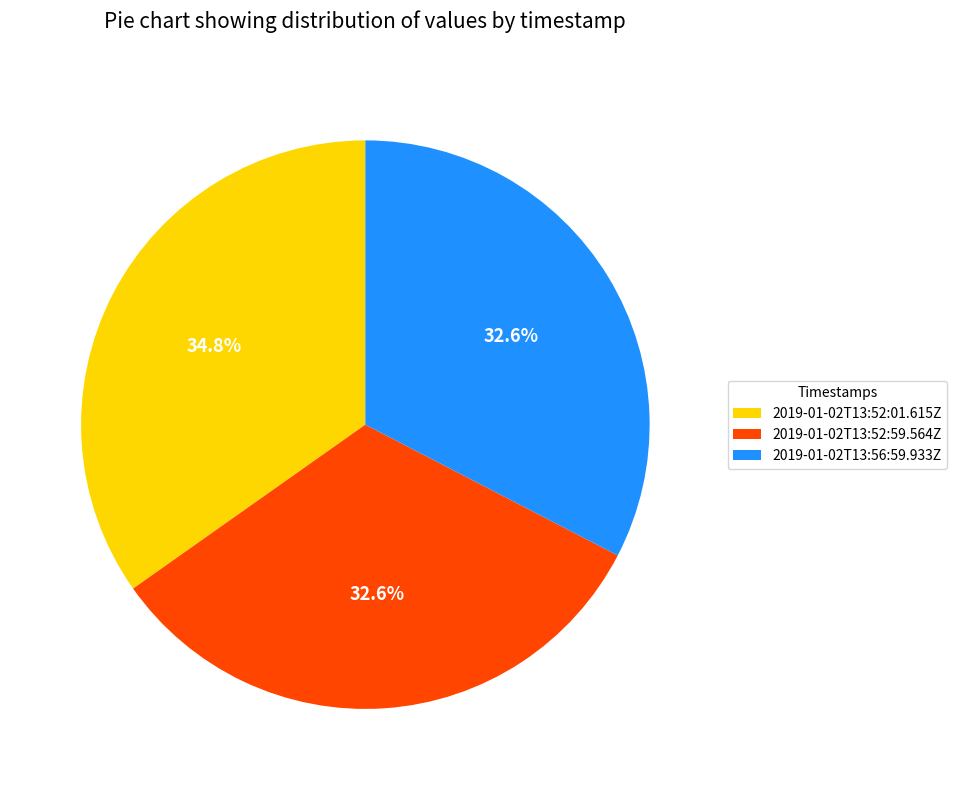

Which slice is the largest?

2019-01-02T13:52:01.615Z